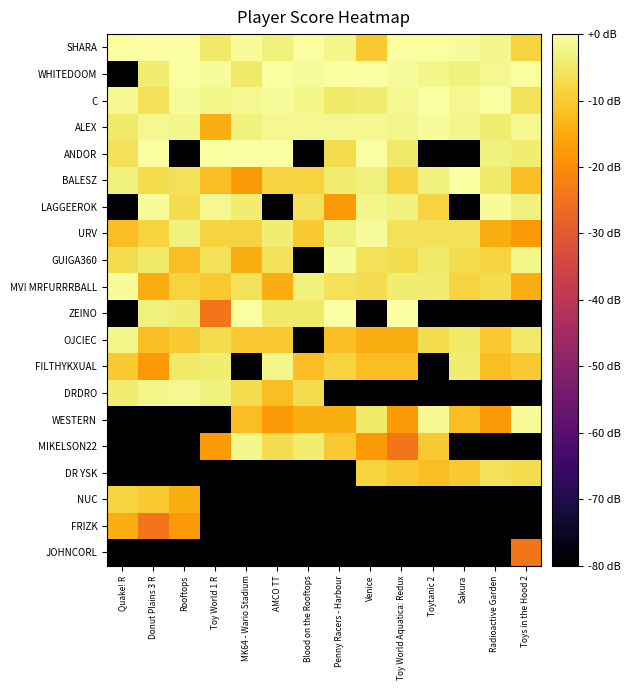

Between Quake! R and Donut Plains 3 R, which series saw the biggest shift?

LAGGEEROK